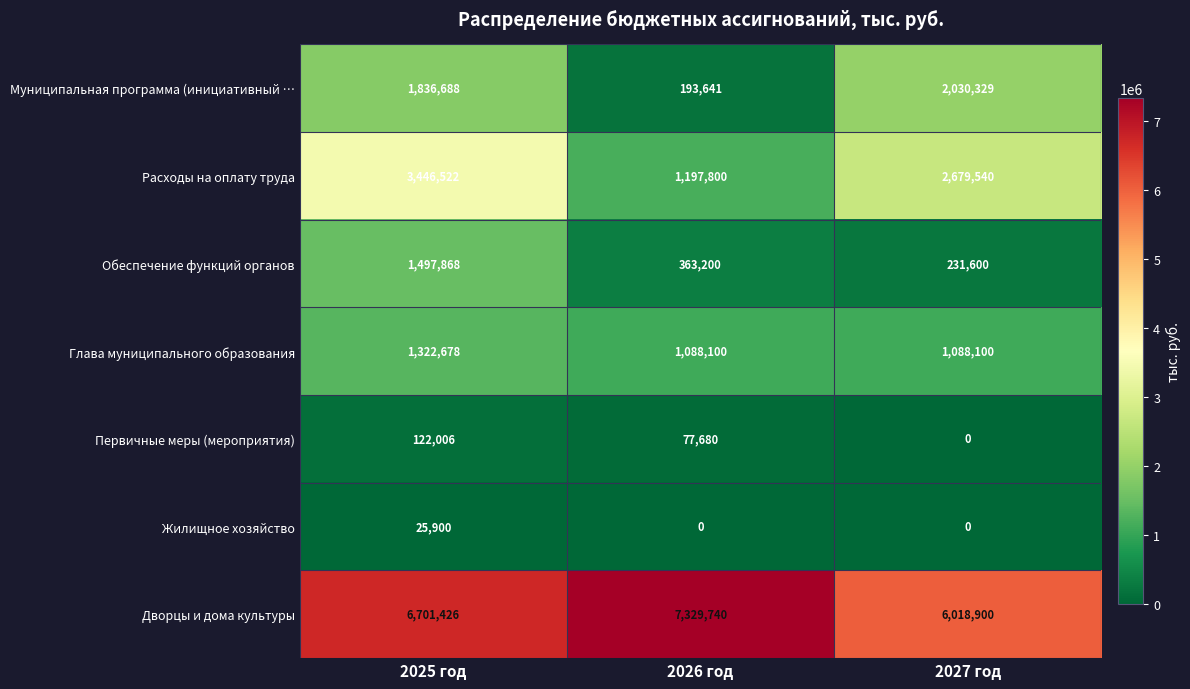

Is it true that Жилищное хозяйство equals 16217 at 2027 год?

False